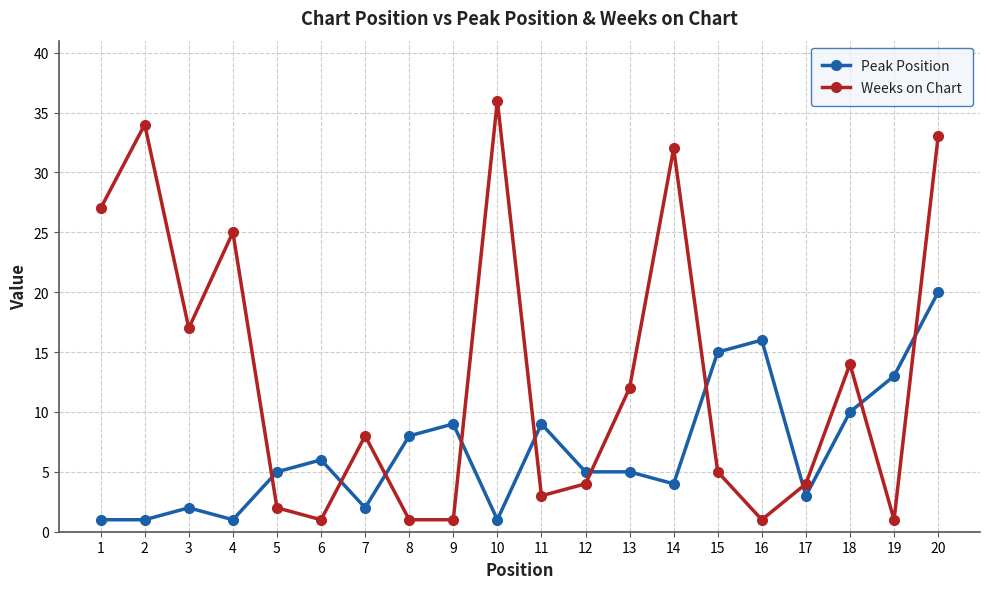

At which category does the chart reach its peak across all series?

10